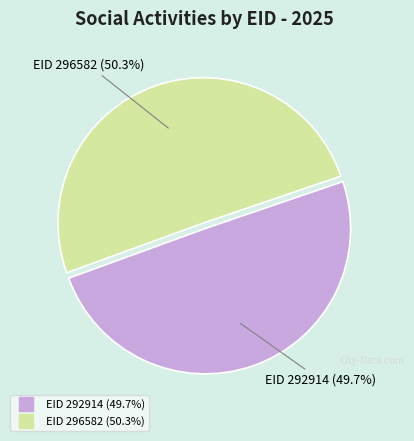

Does any single category account for the majority?

Yes